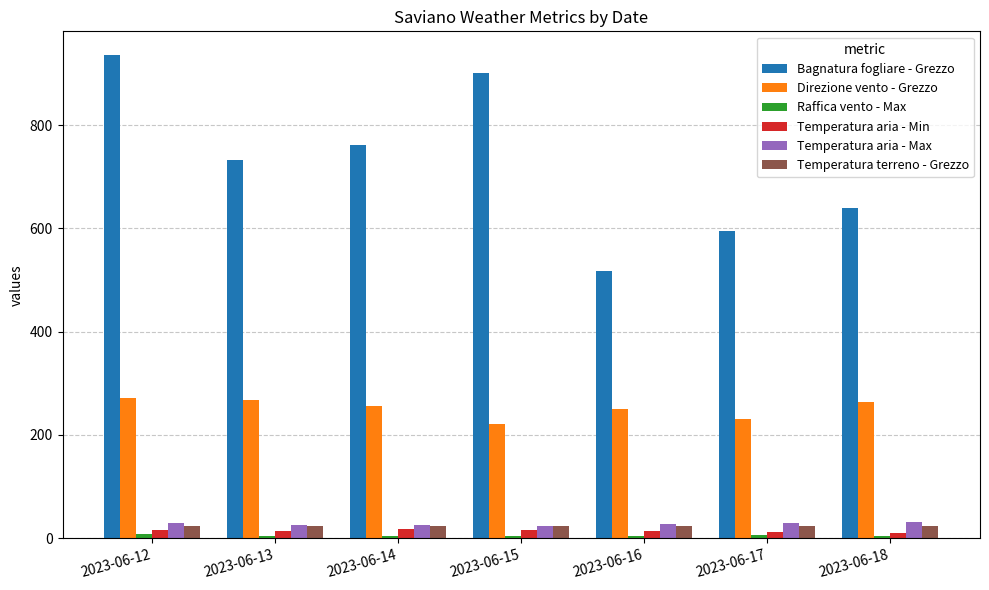

How many groups of bars are there?

7